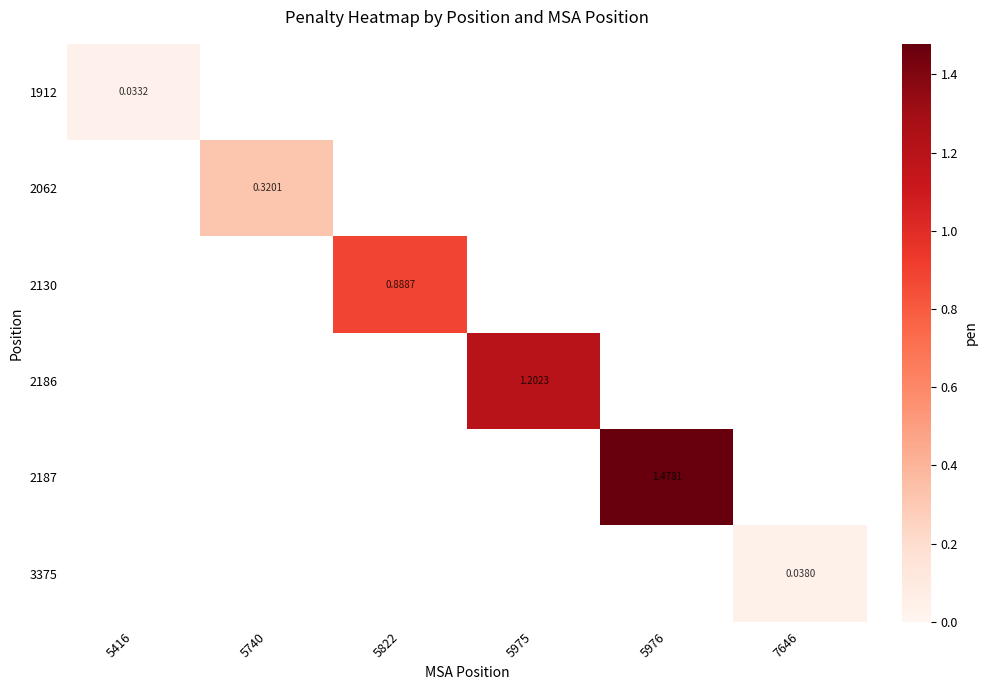

At 5976, list the series in order from largest to smallest.

1912, 2062, 2130, 2186, 2187, 3375